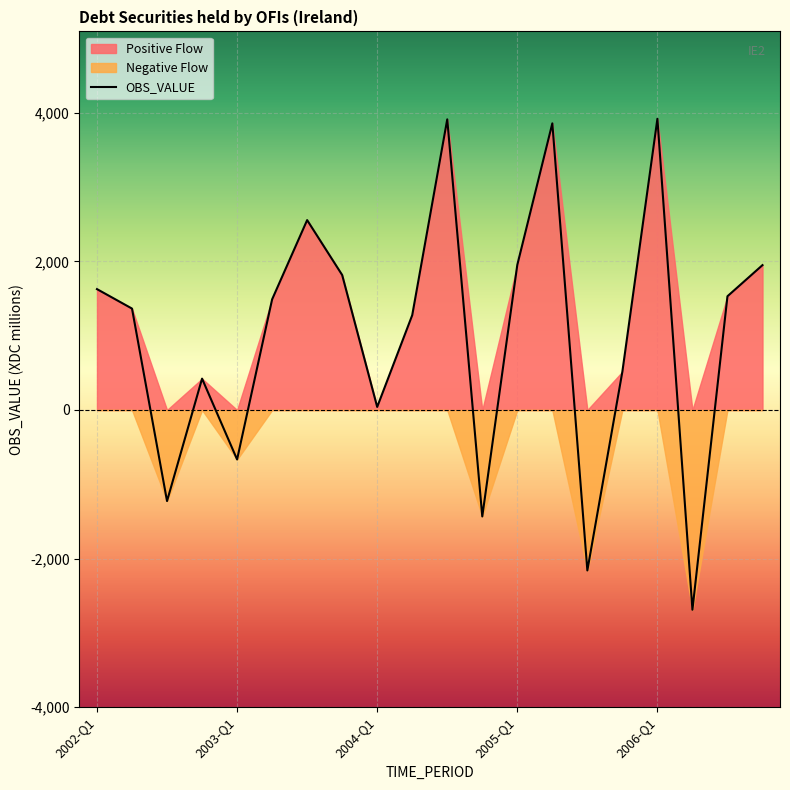

How many positive values are there?

15